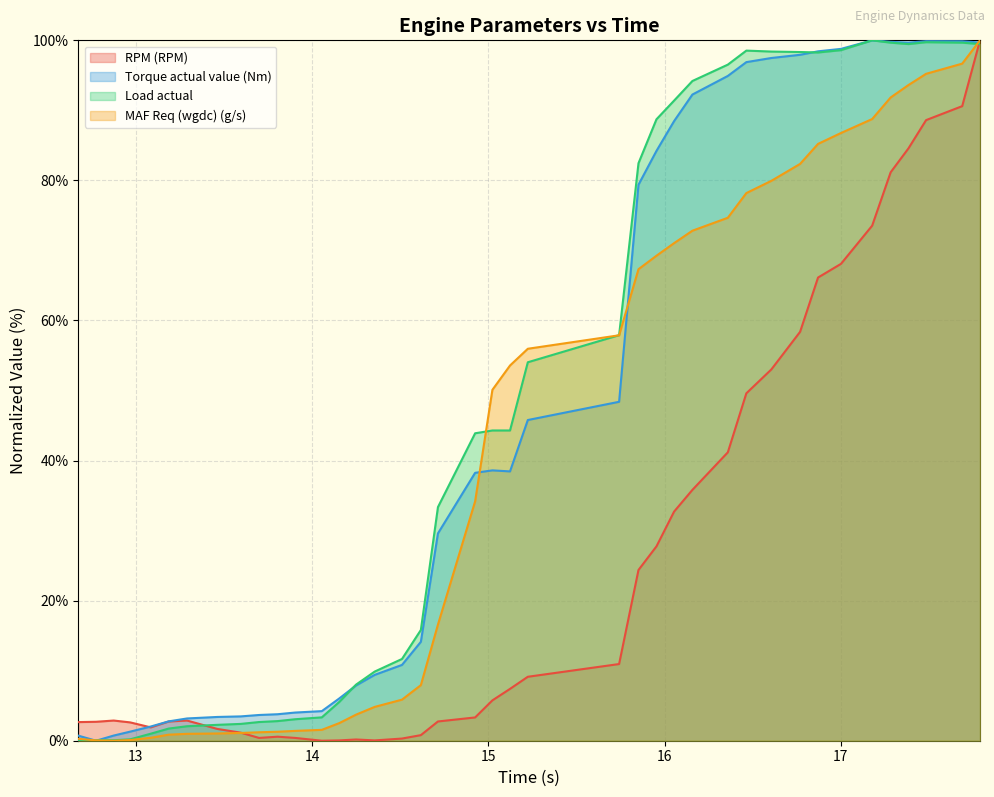

Reading left to right, transcribe all the data shown in this chart.

RPM (RPM): 2.7	2.7	2.9	2.6	1.9	2.7	2.9	1.7	1.2	0.4	0.6	0.4	0.0	0.0	0.2	0.0	0.3	0.8	2.7	3.3	5.8	7.4	9.1	10.9	24.4	27.7	32.7	35.8	41.2	49.6	53.0	58.4	66.1	68.1	73.5	81.2	84.6	88.6	90.6	100.0
Torque actual value (Nm): 0.7	0.0	0.7	1.3	2.0	2.8	3.2	3.4	3.5	3.7	3.8	4.0	4.2	6.0	7.9	9.4	10.8	14.1	29.6	38.3	38.6	38.5	45.8	48.4	79.4	84.2	88.5	92.3	94.9	96.9	97.5	97.9	98.4	98.8	100.0	99.8	99.7	99.9	99.9	99.7
Load actual: 0.0	0.1	0.1	0.2	1.0	1.7	2.1	2.3	2.4	2.7	2.8	3.1	3.3	5.5	8.0	9.9	11.7	15.8	33.4	43.9	44.3	44.3	54.0	57.9	82.5	88.7	91.4	94.2	96.5	98.5	98.4	98.3	98.3	98.6	100.0	99.7	99.5	99.7	99.7	99.5
MAF Req (wgdc) (g/s): 0.3	0.0	0.0	0.1	0.4	0.9	1.0	1.0	1.1	1.2	1.3	1.4	1.6	2.5	3.7	4.8	5.9	7.9	16.6	34.2	50.1	53.6	56.0	57.9	67.3	69.2	71.0	72.8	74.7	78.2	79.9	82.4	85.2	86.8	88.8	91.8	93.6	95.2	96.7	100.0